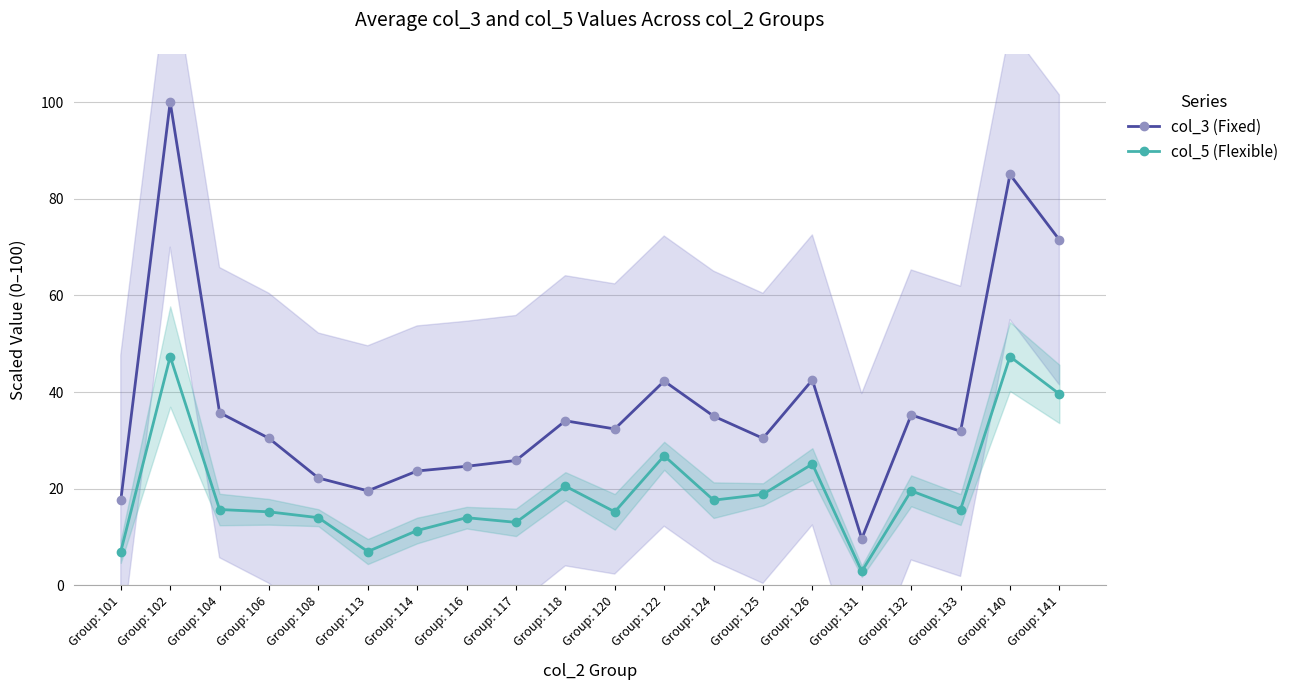

Is it true that col_3 (Fixed) equals 34.1 at Group: 118?

True